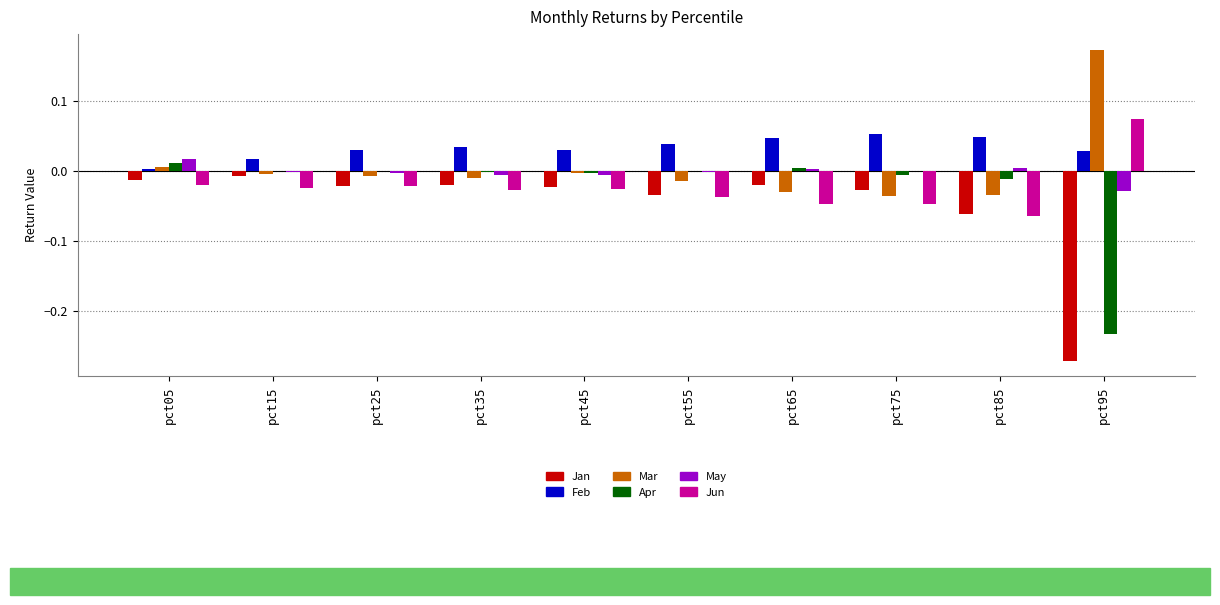

Count the number of categories in the chart.

10